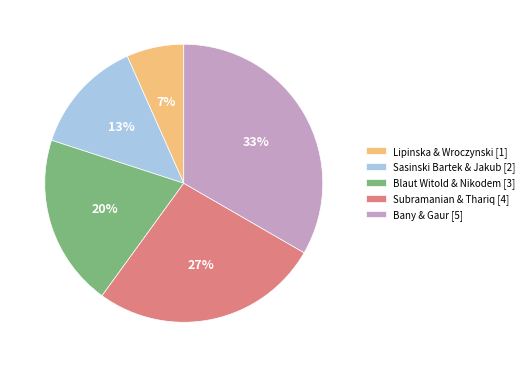

How many slices are in this pie chart?

5